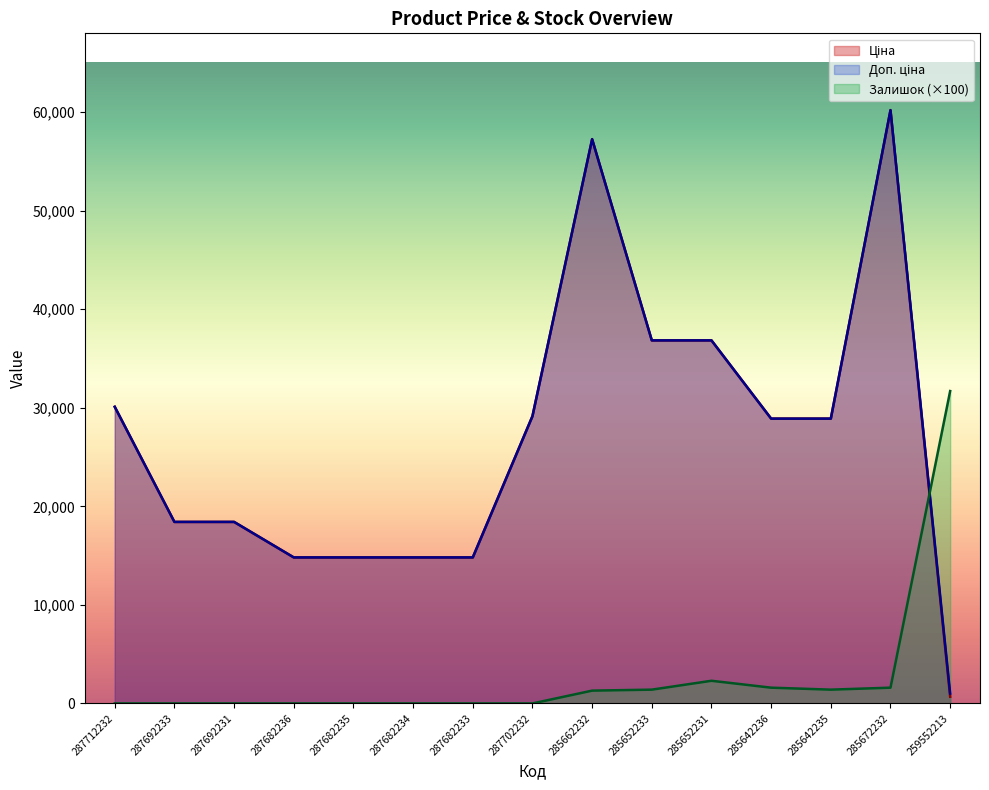

What is the greatest value displayed?

60205.6